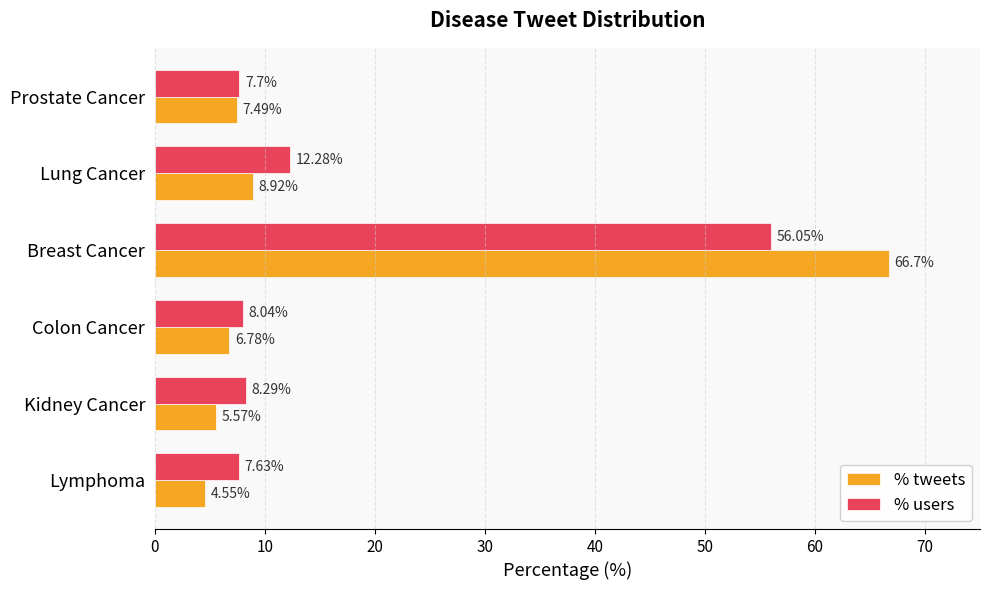

Which series has the largest range (max minus min)?

% tweets